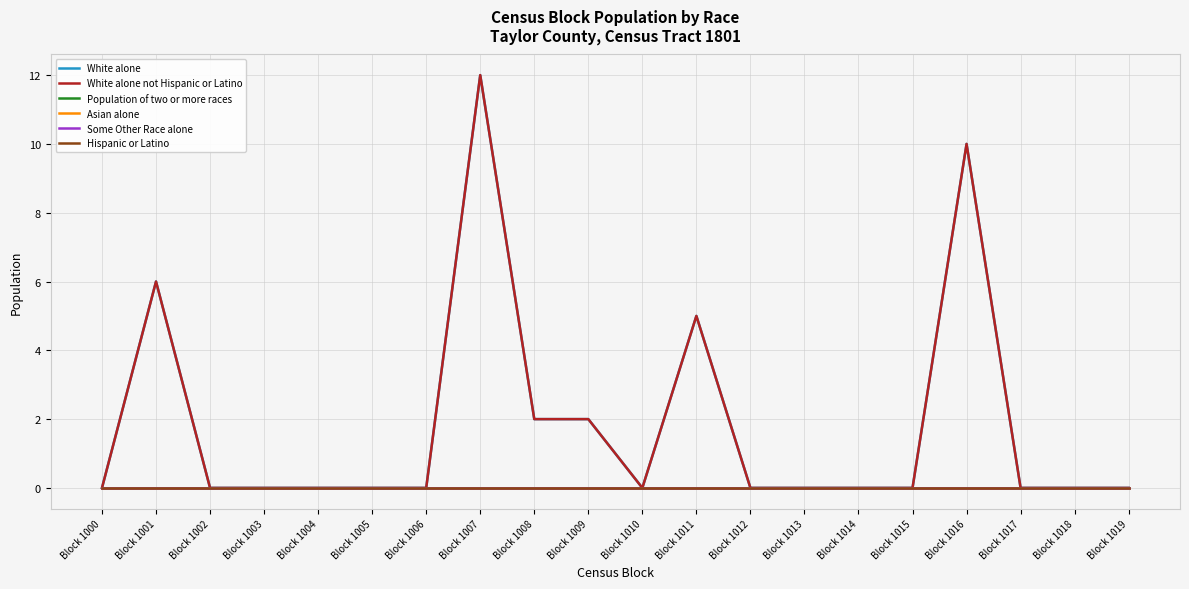

Does the chart have visible grid lines?

Yes